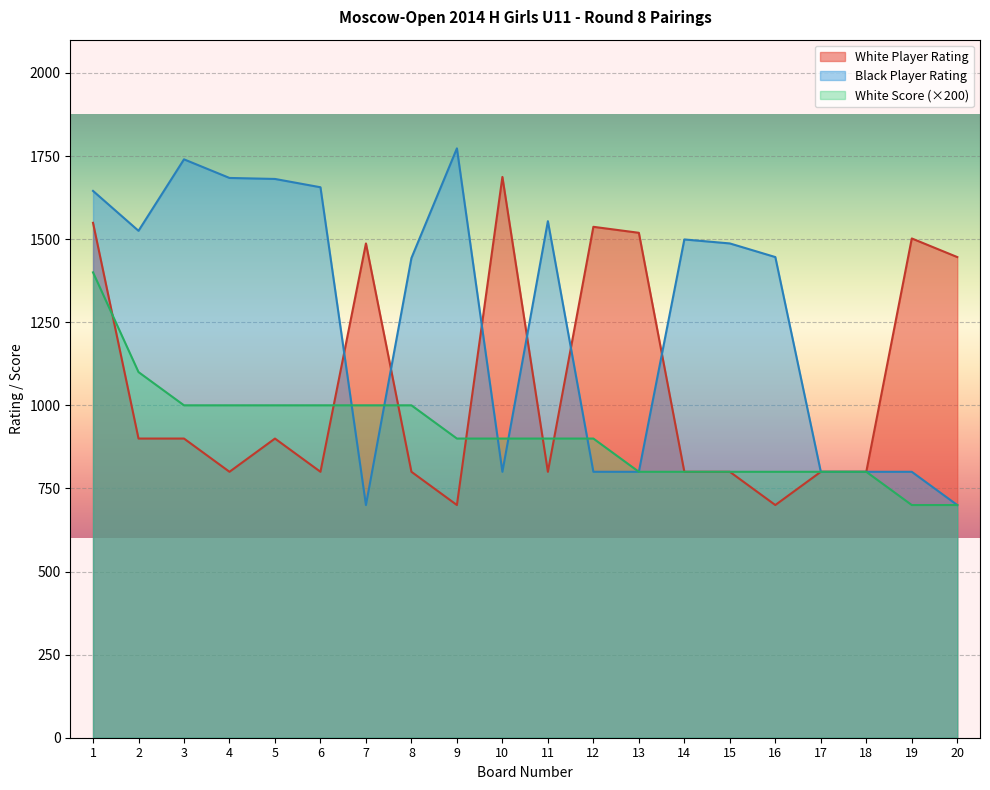

How many series are shown in this chart?

3